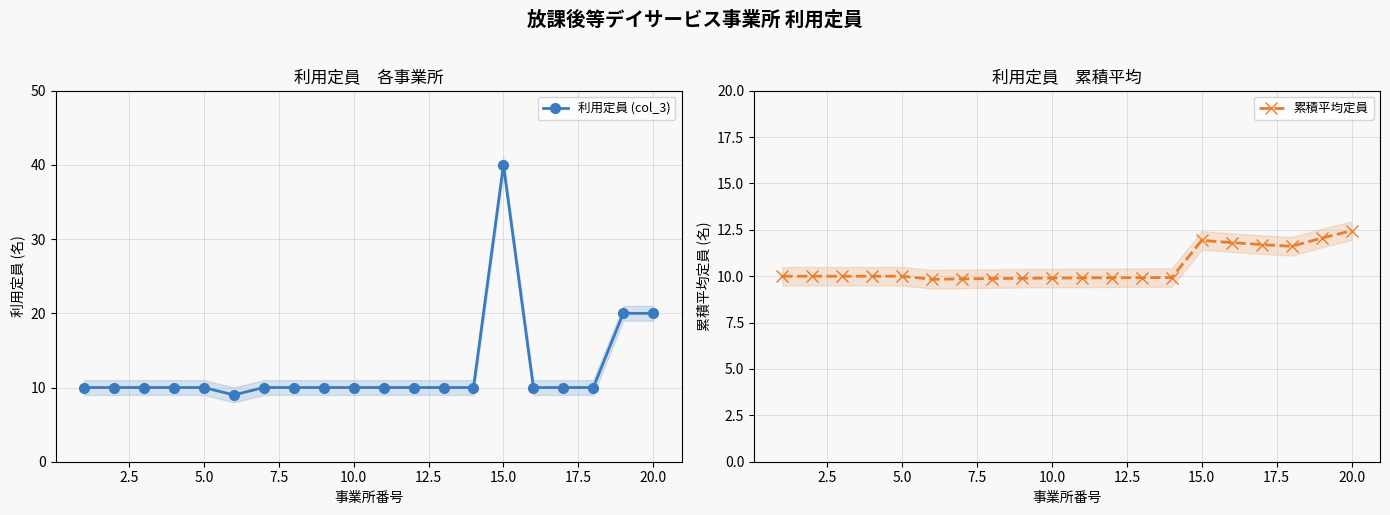

How many data points does each series have?

20